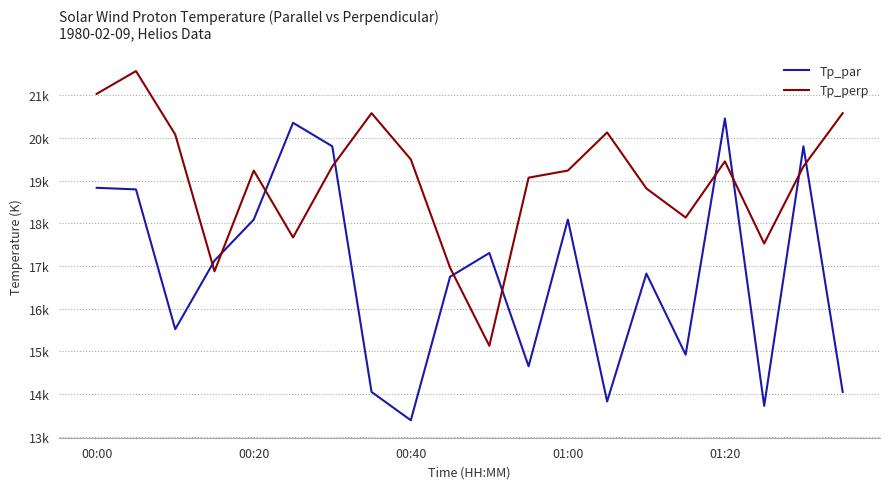

What is the minimum value shown in the chart?

13389.2